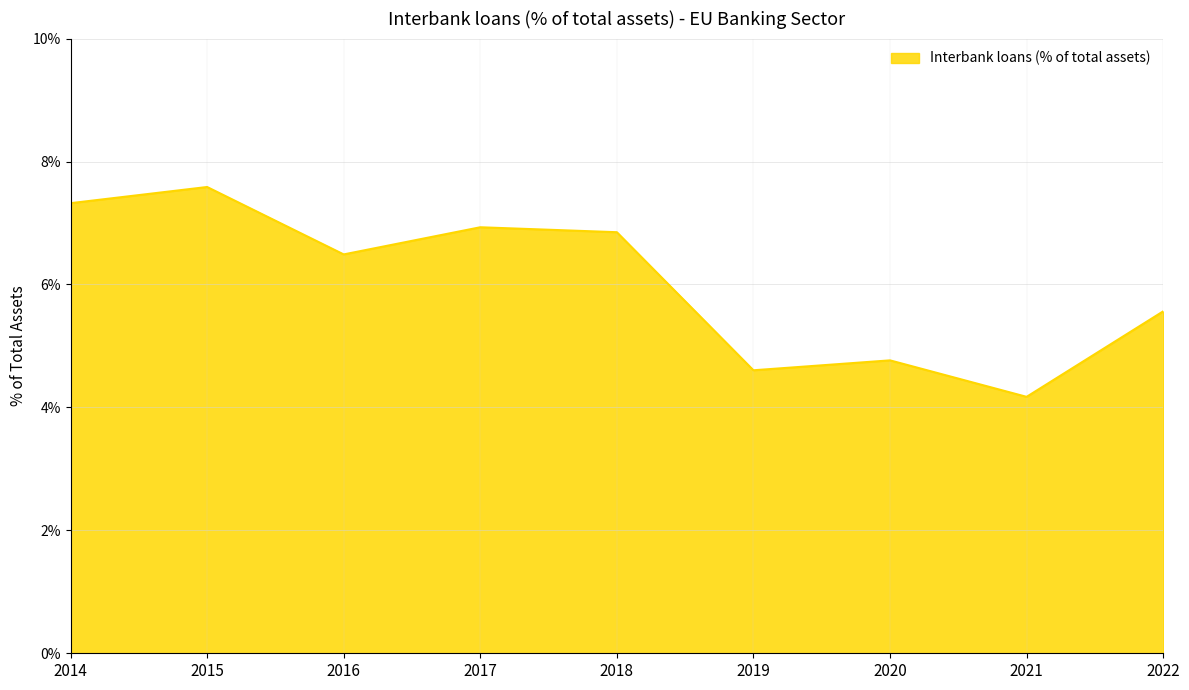

Reading left to right, transcribe all the data shown in this chart.

2014=7.3	2015=7.6	2016=6.5	2017=6.9	2018=6.8	2019=4.6	2020=4.8	2021=4.2	2022=5.6